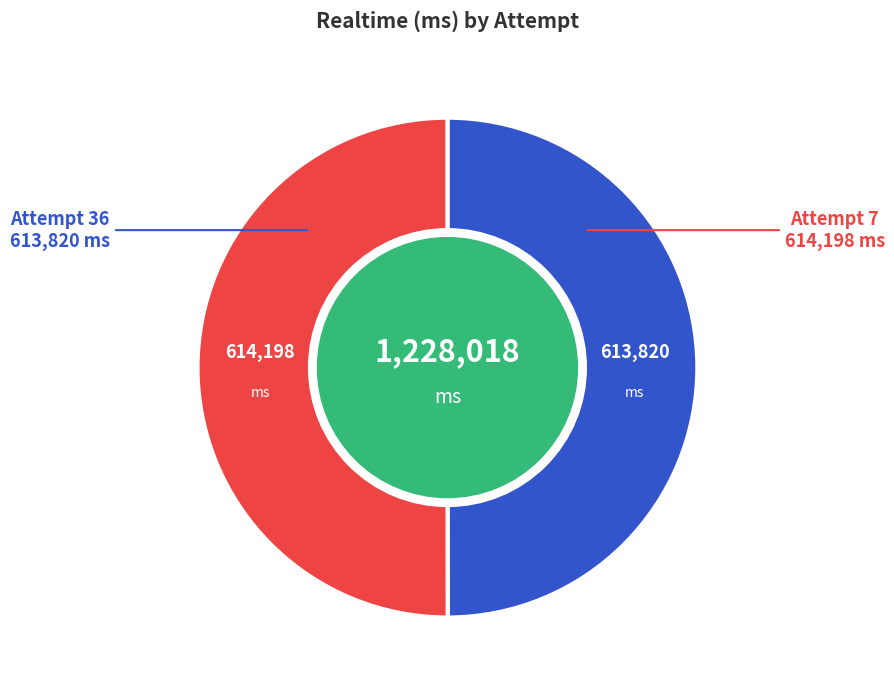

Is the sum of Attempt 7 and Attempt 36 greater than half?

Yes